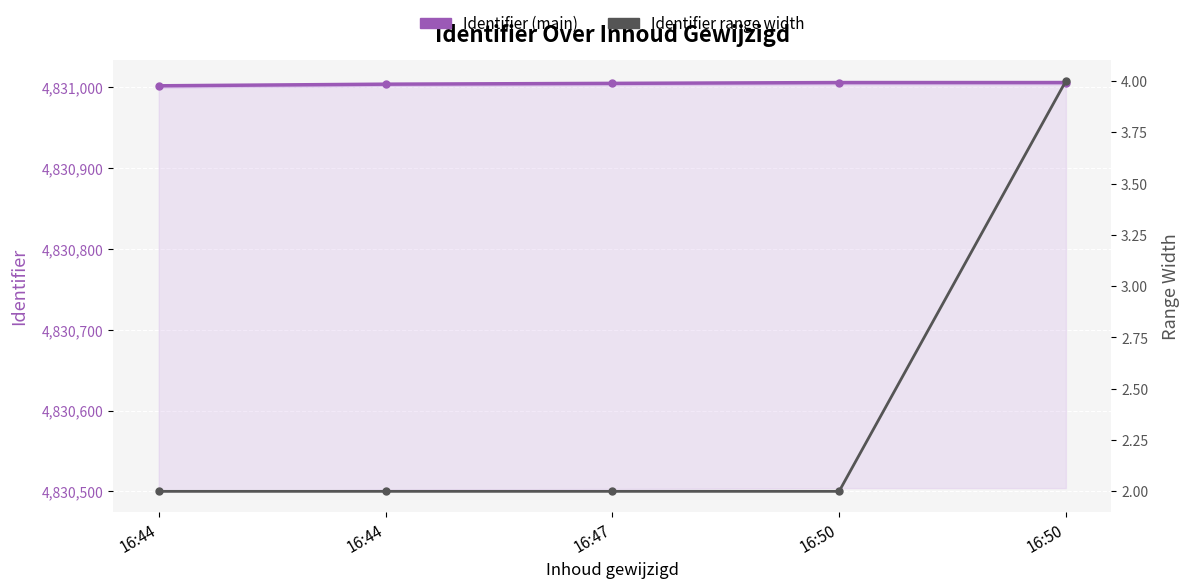

True or false: Identifier range width and Identifier (main) intersect in this chart.

False